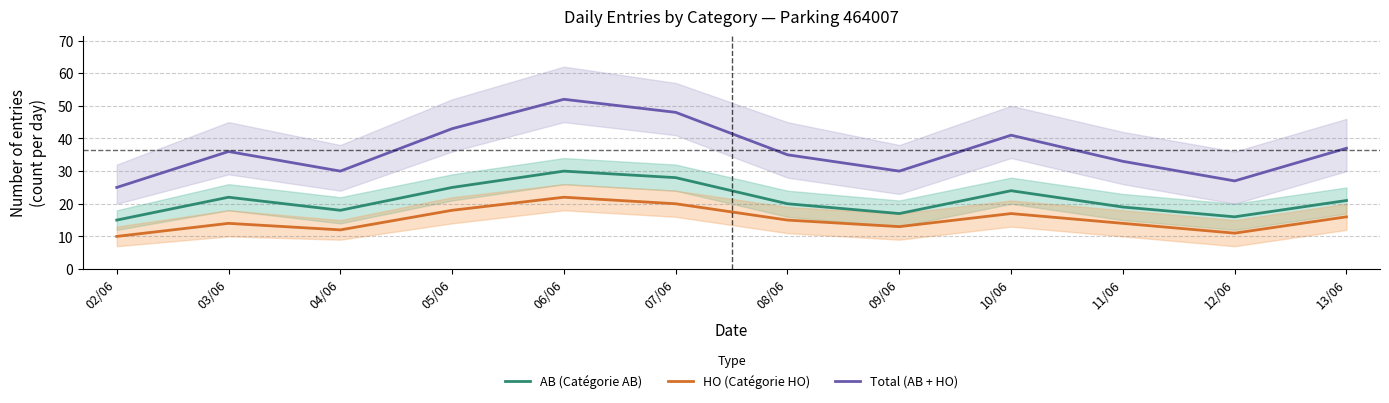

True or false: Total (AB + HO) and AB (Catégorie AB) cross at least once.

False